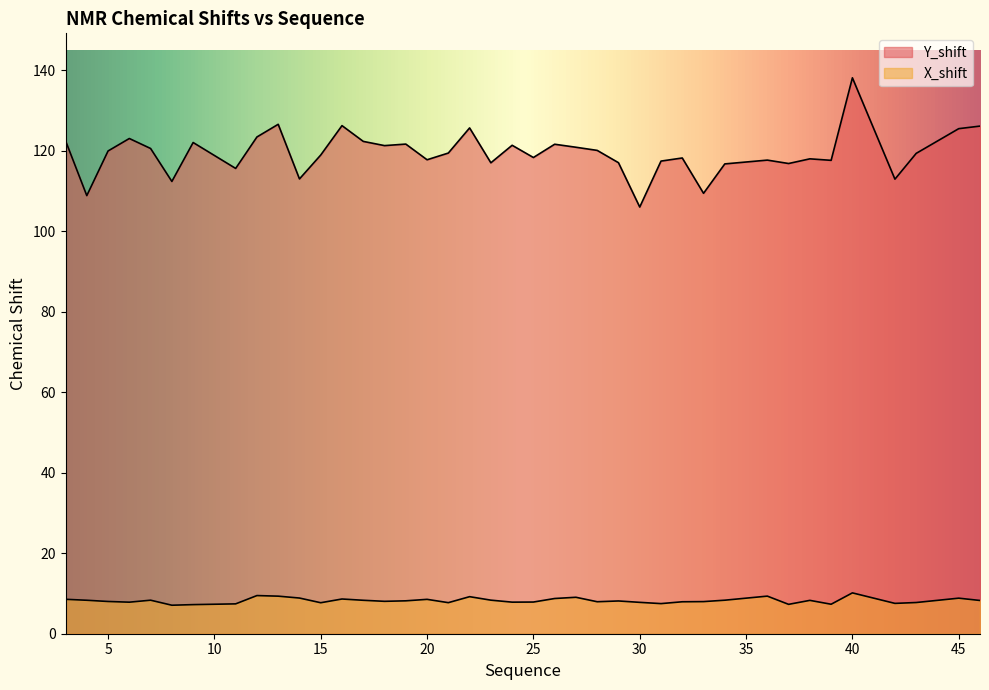

What is the total value across all series at 7?

128.9